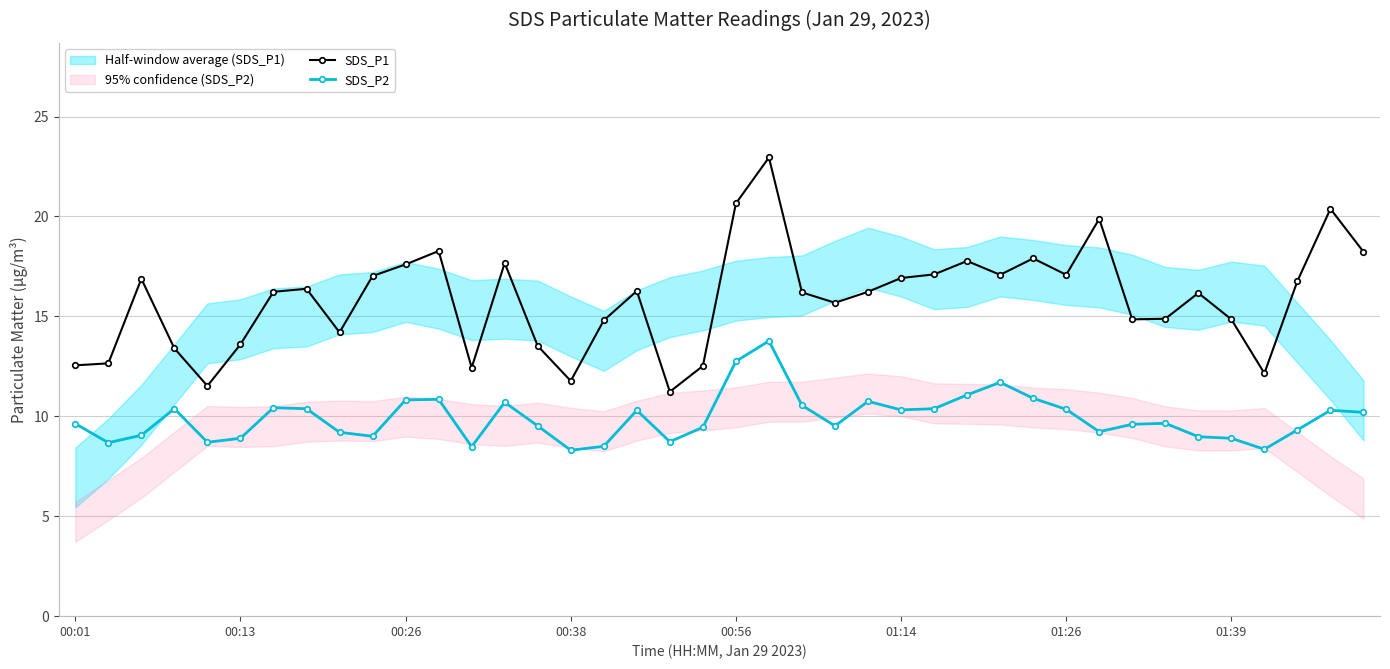

What is the lowest value of the SDS_P1 series?

11.2